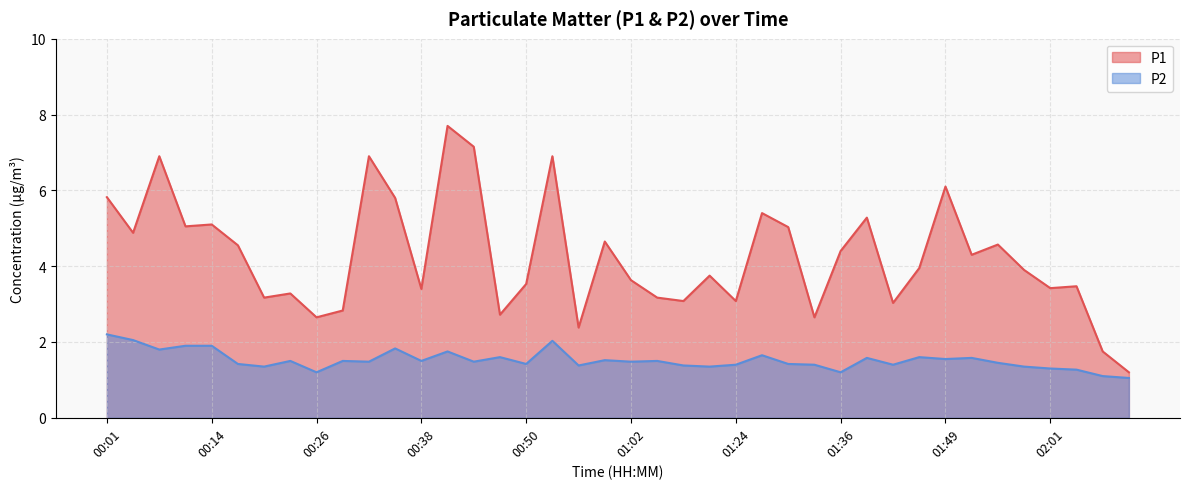

At which category does P1 reach its first local valley?

00:04